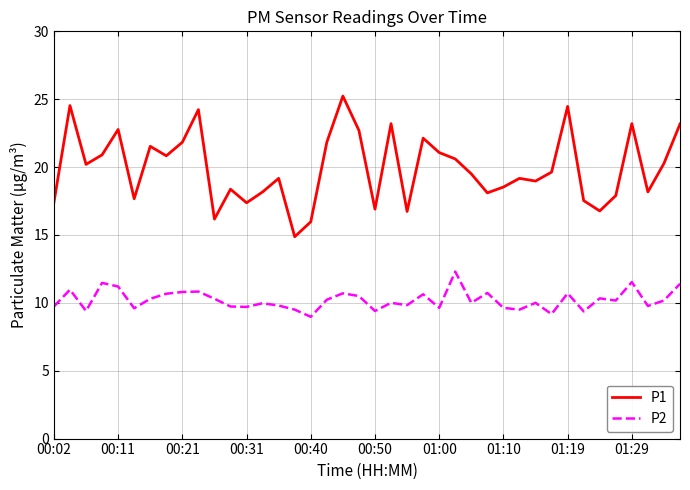

What is the difference between the maximum and minimum values in the P2 series?

3.3